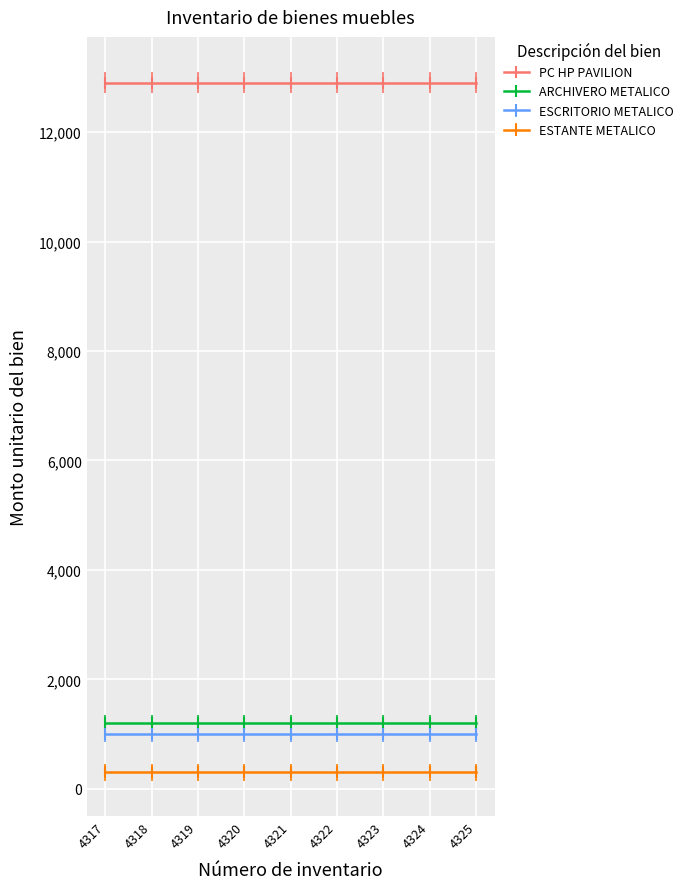

Reading left to right, what are all the values shown in this chart?

PC HP PAVILION: 12900	12900	12900	12900	12900	12900	12900	12900	12900
ARCHIVERO METALICO: 1200	1200	1200	1200	1200	1200	1200	1200	1200
ESCRITORIO METALICO: 1000	1000	1000	1000	1000	1000	1000	1000	1000
ESTANTE METALICO: 300	300	300	300	300	300	300	300	300